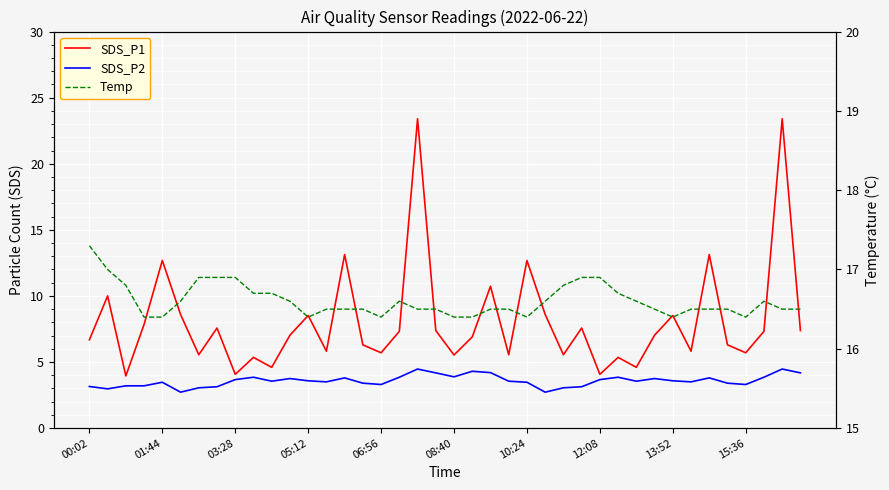

Is it true that SDS_P1 equals 13.1 at 34?

True